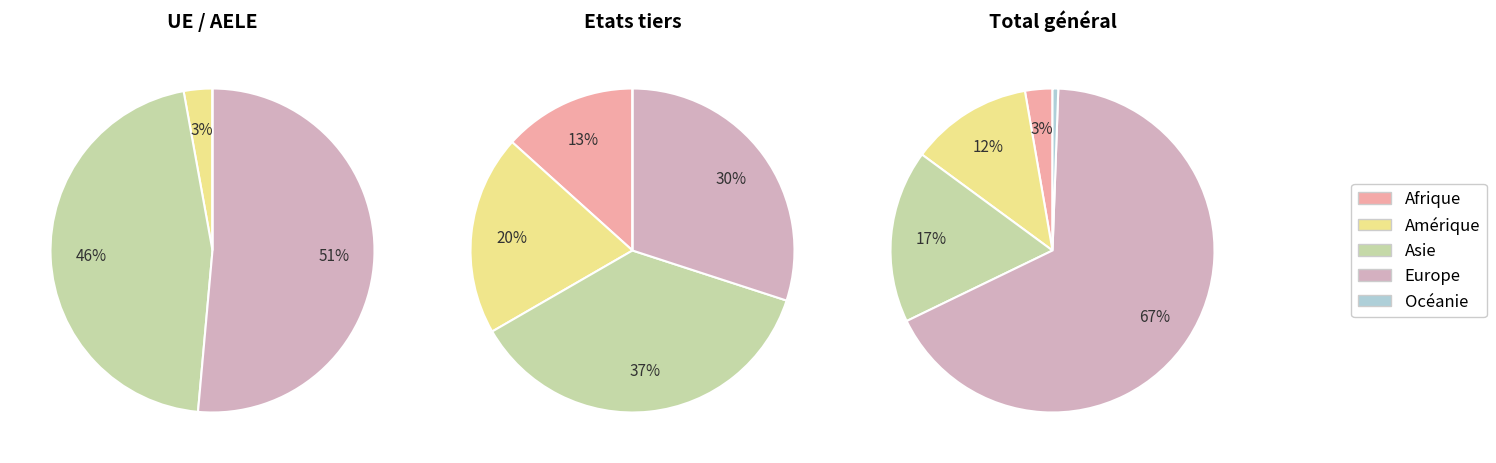

To the nearest percent, what is the combined percentage of Europe and Amérique?

78%